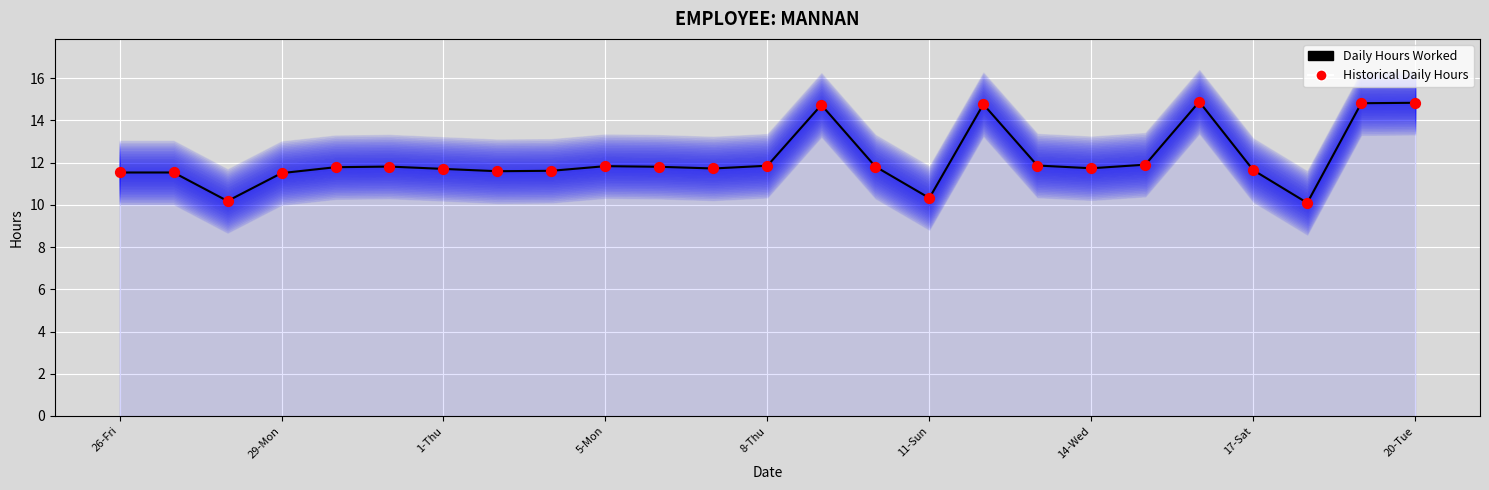

At which category is the sum across all series the highest?

20